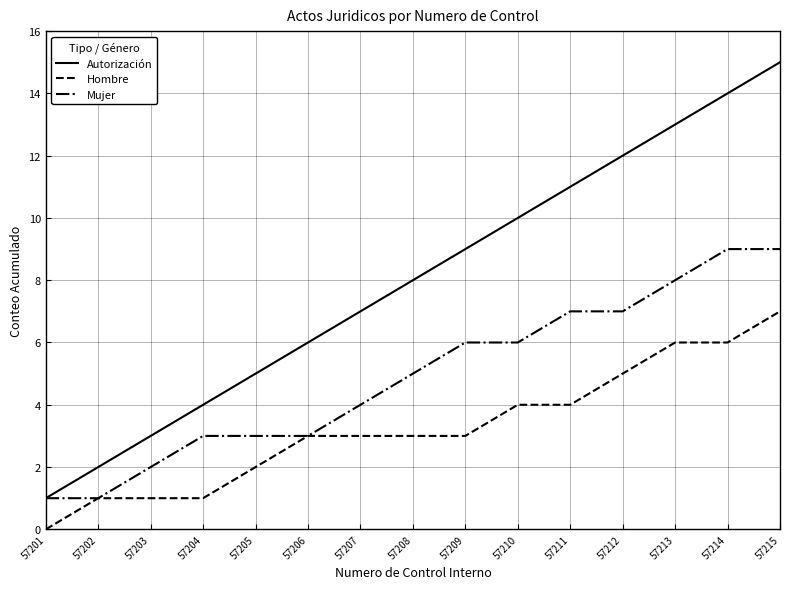

The value of Autorización at 57215 is 20. True or false?

False